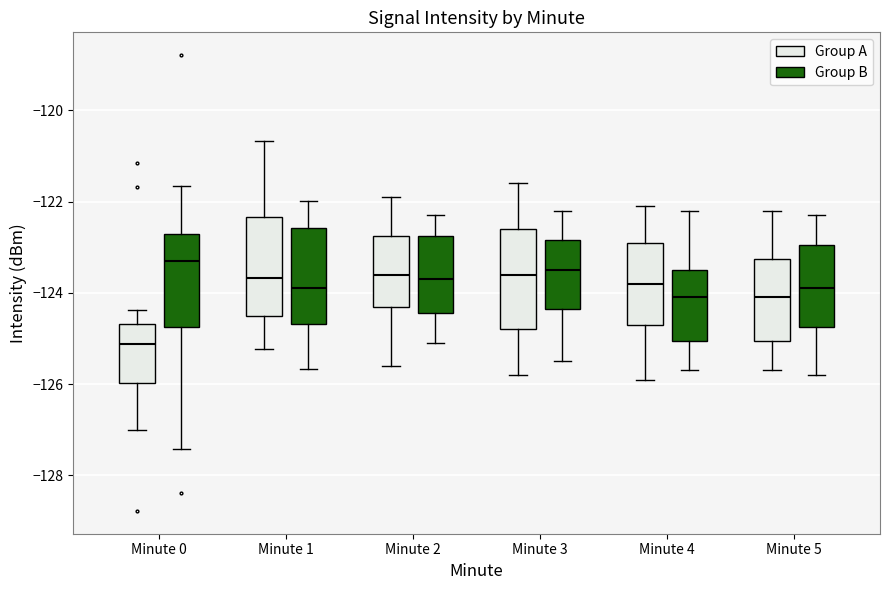

Reading left to right, read every box against the y-axis: the position of its median line, the range the box covers, and the ends of its whiskers. The values are not printed on the chart, so give them approximately, as read against the axis.

Minute 0 (Group A): median -125.2, box -126.0 to -124.6, whiskers -127.0 to -124.4
Minute 0 (Group B): median -123.2, box -124.8 to -122.8, whiskers -127.4 to -121.6
Minute 1 (Group A): median -123.6, box -124.6 to -122.4, whiskers -125.2 to -120.6
Minute 1 (Group B): median -123.8, box -124.6 to -122.6, whiskers -125.6 to -122.0
Minute 2 (Group A): median -123.6, box -124.2 to -122.8, whiskers -125.6 to -121.8
Minute 2 (Group B): median -123.6, box -124.4 to -122.8, whiskers -125.0 to -122.2
Minute 3 (Group A): median -123.6, box -124.8 to -122.6, whiskers -125.8 to -121.6
Minute 3 (Group B): median -123.4, box -124.4 to -122.8, whiskers -125.4 to -122.2
Minute 4 (Group A): median -123.8, box -124.6 to -122.8, whiskers -125.8 to -122.0
Minute 4 (Group B): median -124.0, box -125.0 to -123.4, whiskers -125.6 to -122.2
Minute 5 (Group A): median -124.0, box -125.0 to -123.2, whiskers -125.6 to -122.2
Minute 5 (Group B): median -123.8, box -124.8 to -123.0, whiskers -125.8 to -122.2